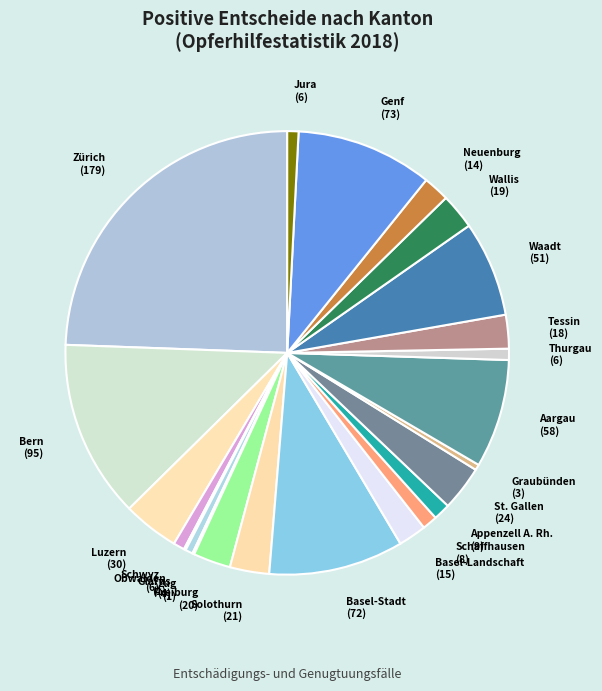

Does Aargau account for over 50% of the chart?

No